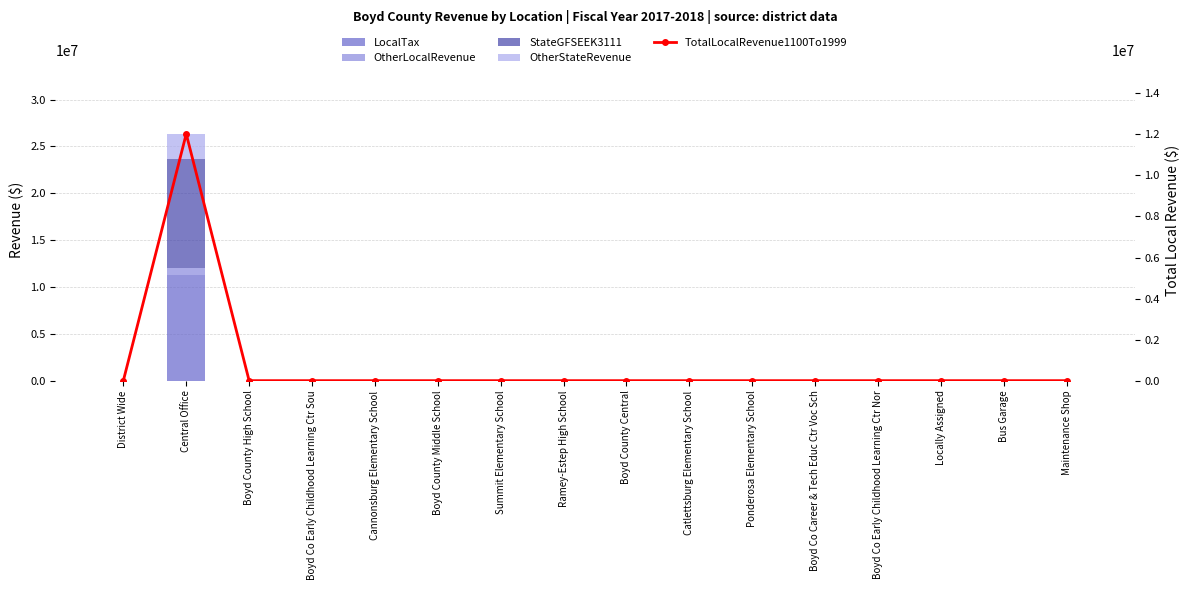

What is the difference between the maximum and second lowest values in the TotalLocalRevenue1100To1999 series?

12023962.7